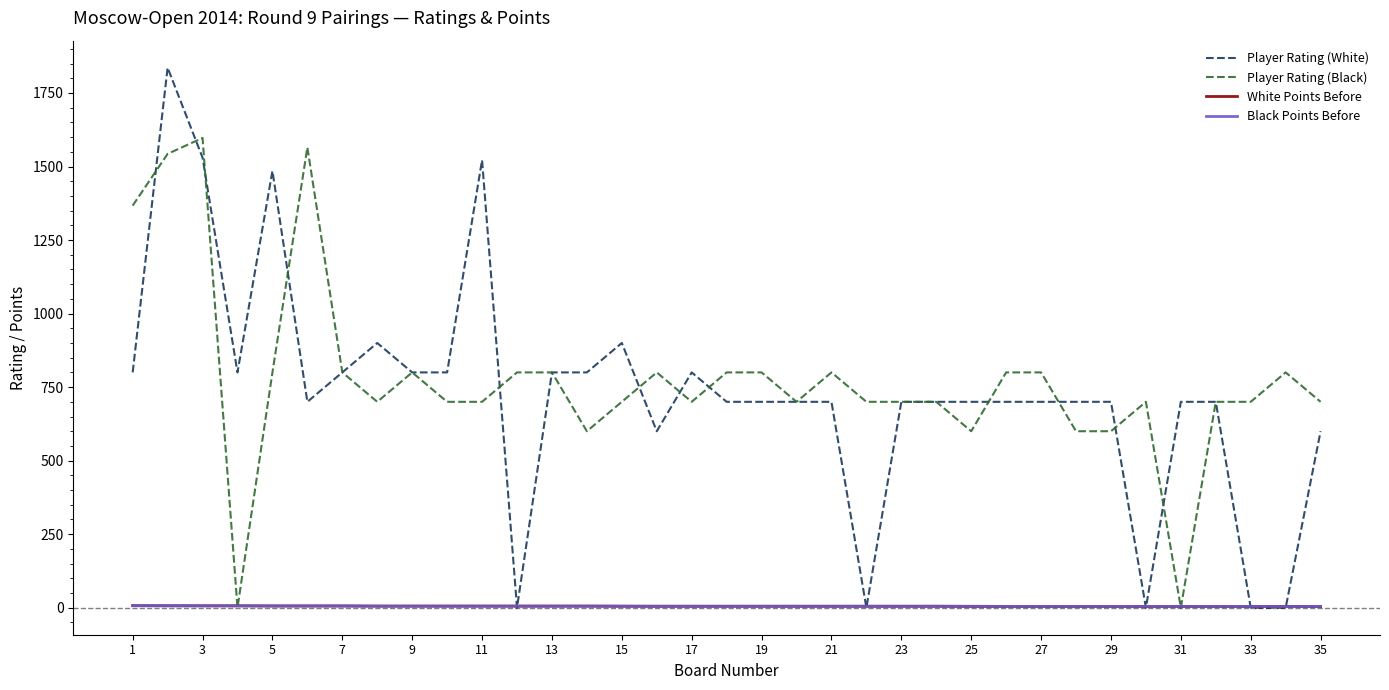

Which series has the widest spread of values?

Player Rating (White)